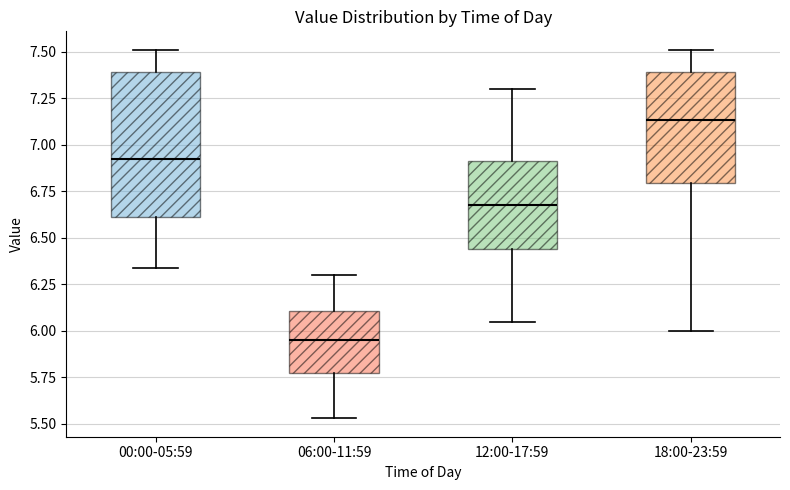

Reading left to right, transcribe this box plot: for each box, give where its median line is, the range the box spans, and where its two whiskers end, as read against the y-axis. The values are not printed on the chart, so give them approximately, as read against the axis.

00:00-05:59: median 6.95, box 6.60 to 7.40, whiskers 6.35 to 7.50
06:00-11:59: median 5.95, box 5.75 to 6.10, whiskers 5.55 to 6.30
12:00-17:59: median 6.70, box 6.45 to 6.90, whiskers 6.05 to 7.30
18:00-23:59: median 7.15, box 6.80 to 7.40, whiskers 6.00 to 7.50